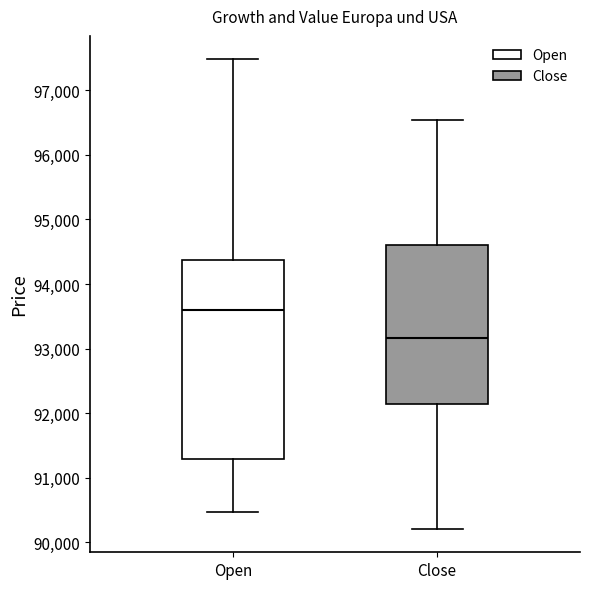

Which box has the highest median line?

Open